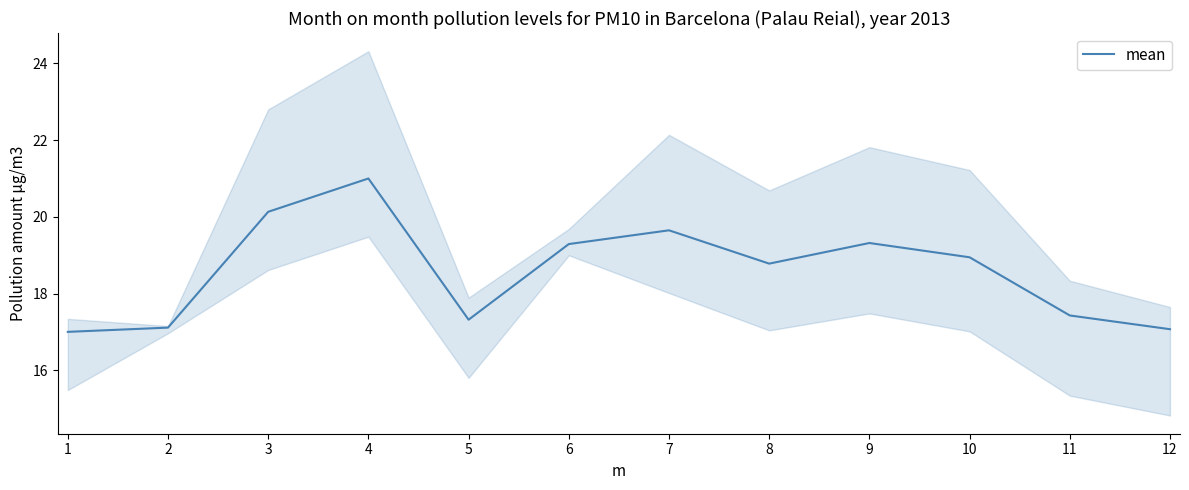

Count the number of values greater than 18.

7